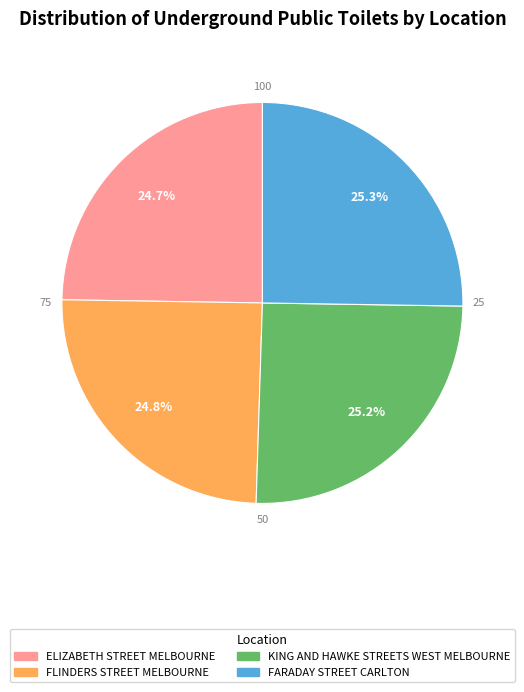

Approximately how many times larger is the value at KING AND HAWKE STREETS WEST MELBOURNE compared to FARADAY STREET CARLTON?

1.0